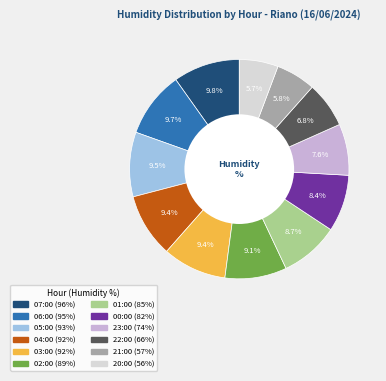

To the nearest percent, what is the difference between the 06:00 and 01:00 slice percentages?

1%